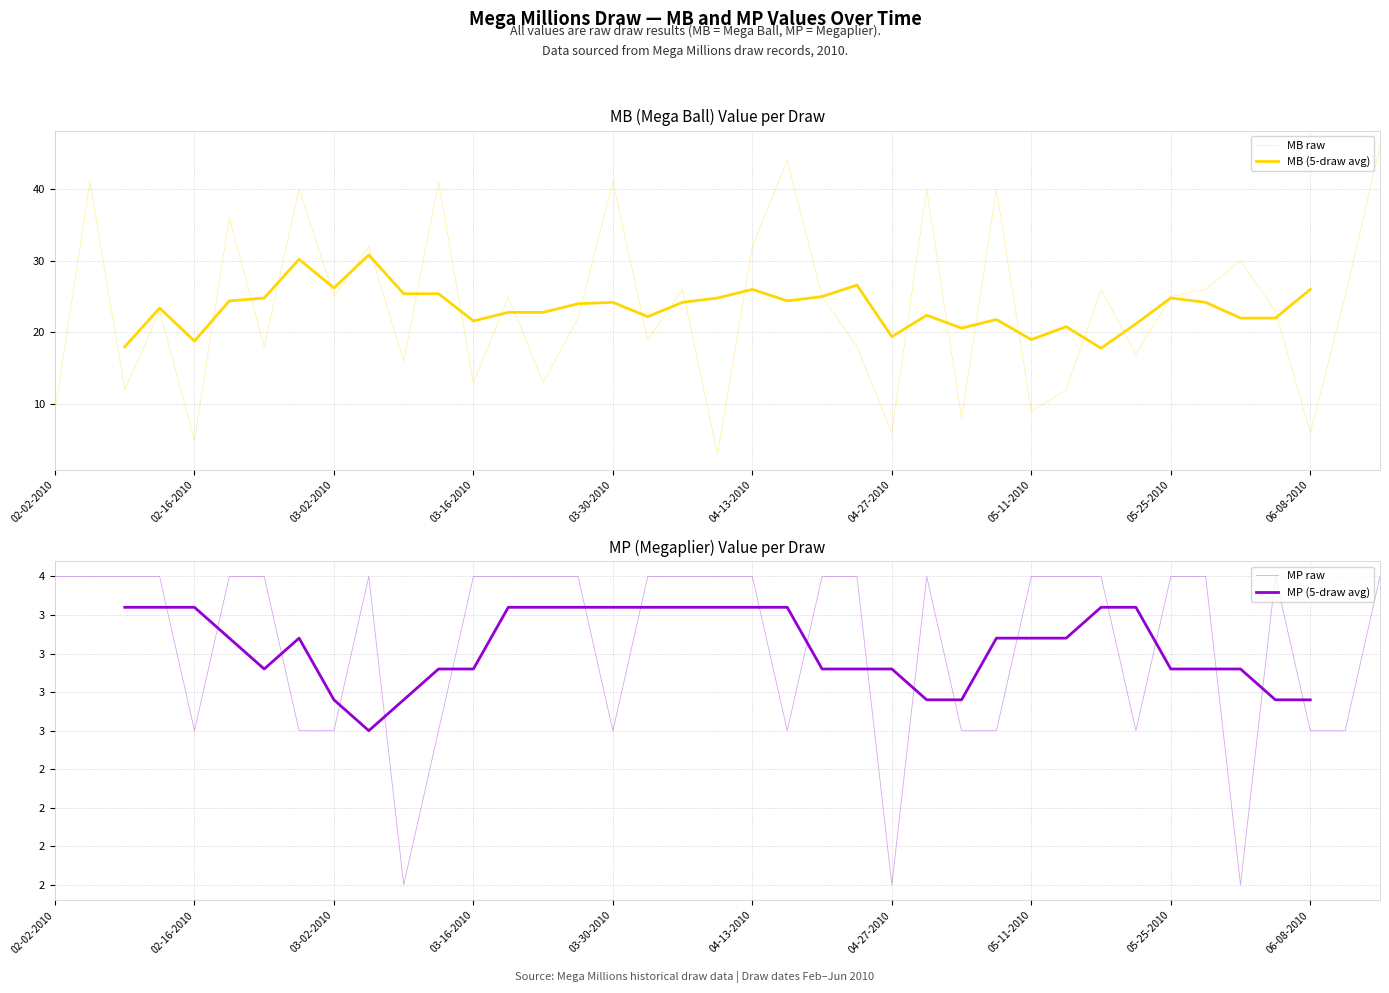

Which series ends up on top after the final intersection of MB raw and MP raw?

MB raw